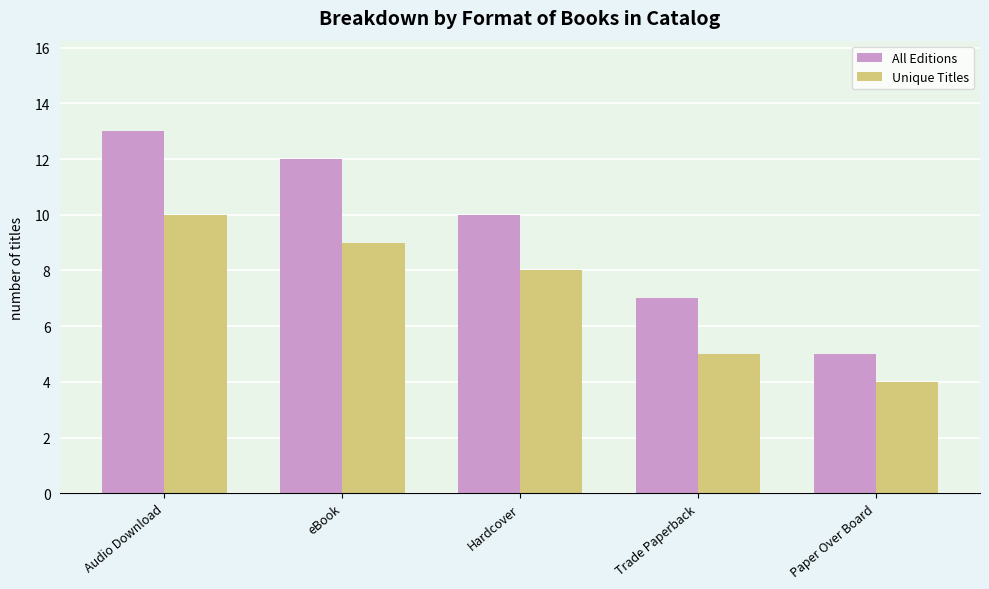

What is the average value of the All Editions series?

9